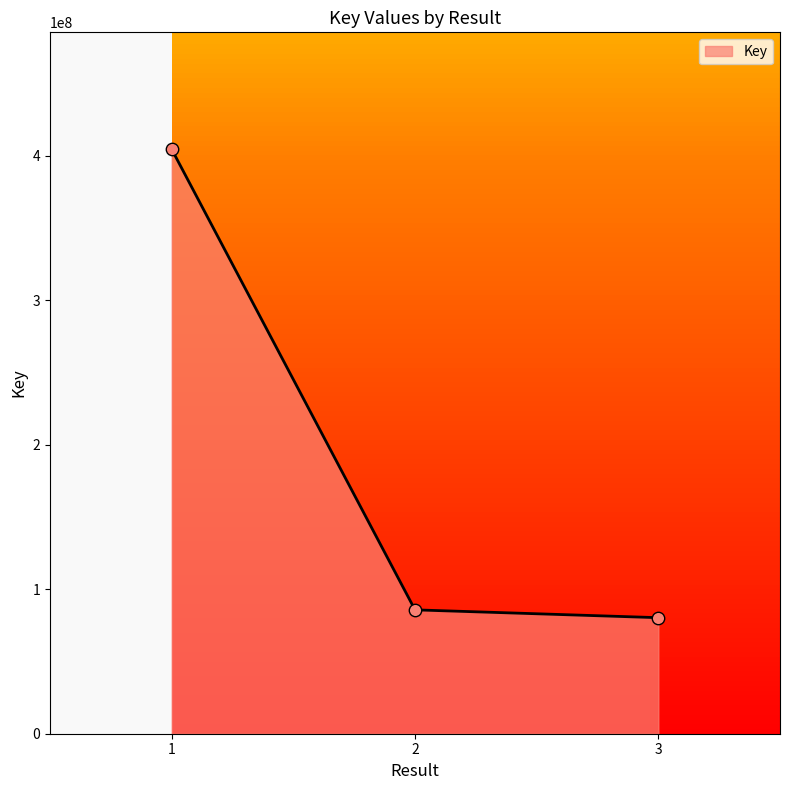

What is the change in value from 2 to 3?

-5421057